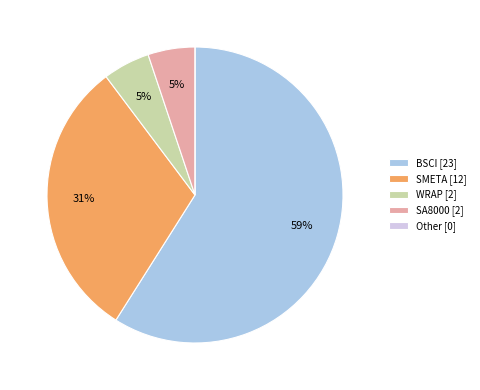

To the nearest percent, what is the combined percentage of BSCI [23] and SMETA [12]?

90%